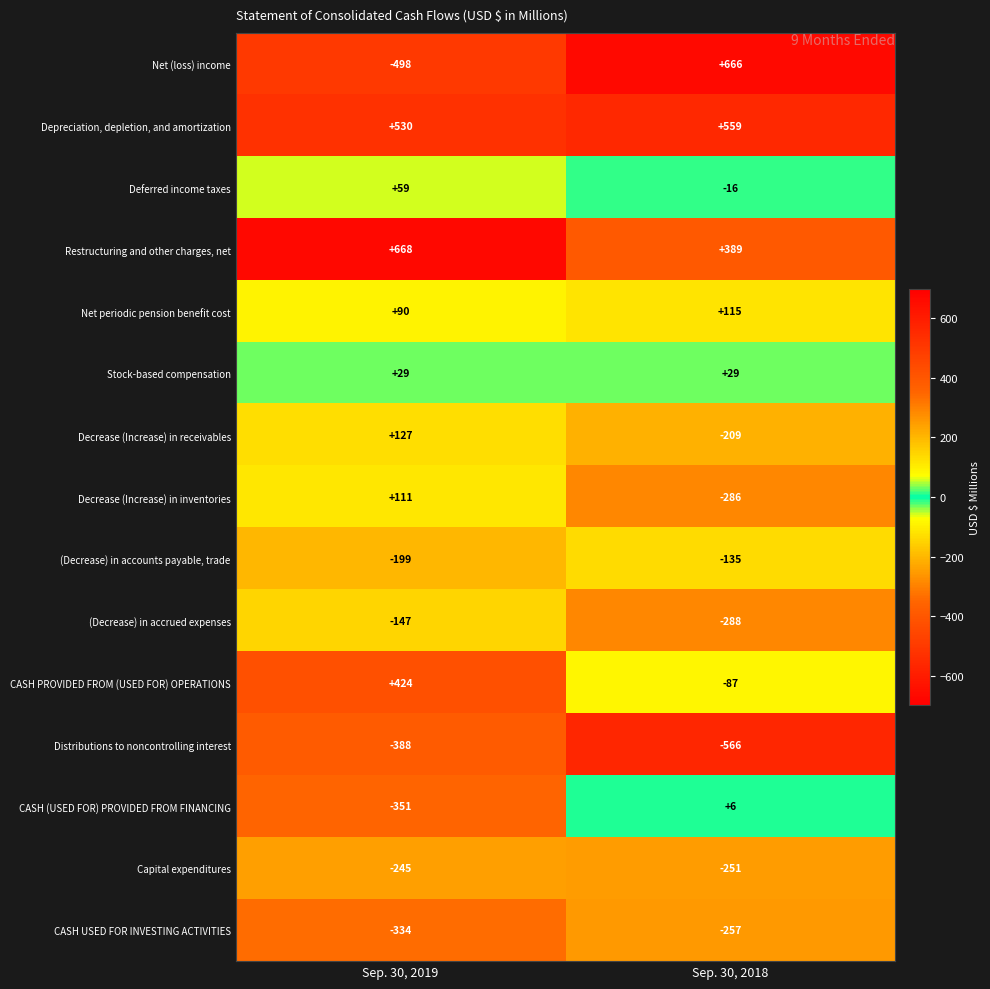

At which label does Decrease (Increase) in inventories reach its minimum?

Sep. 30, 2018